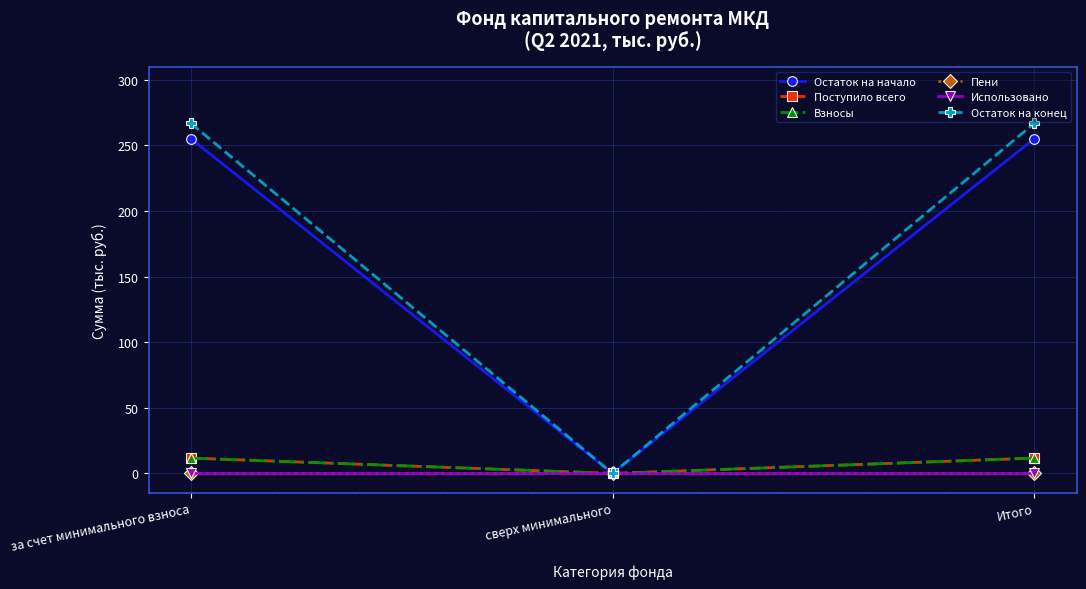

Rank the series by their maximum value, from lowest to highest.

Пени, Использовано, Поступило всего, Взносы, Остаток на начало, Остаток на конец